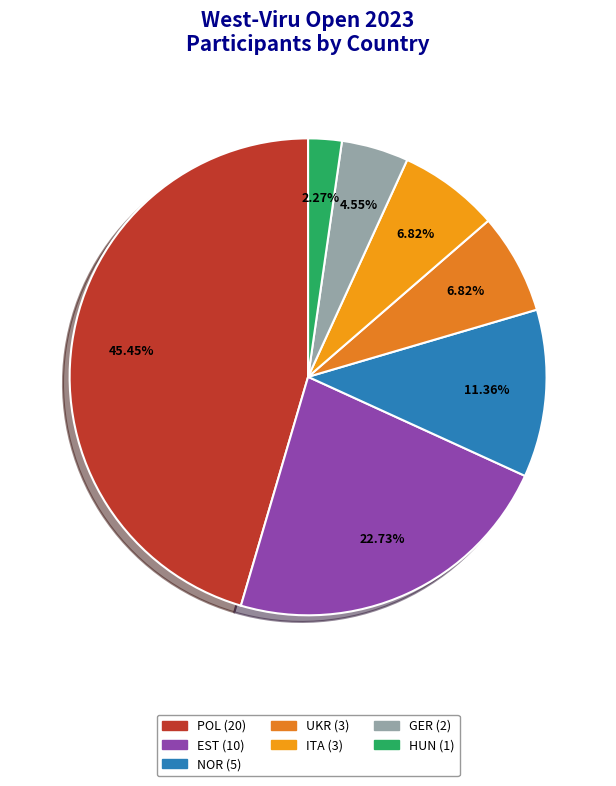

Count the number of slices in the pie.

7